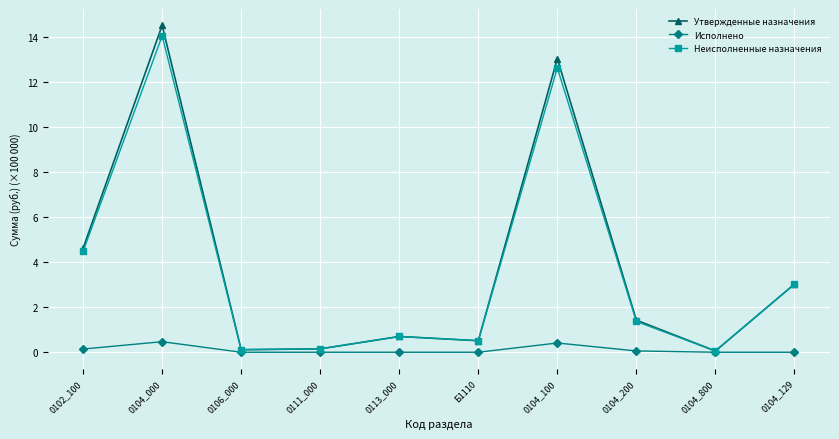

The Исполнено series shows 0.0 at 0113_000. True or false?

True